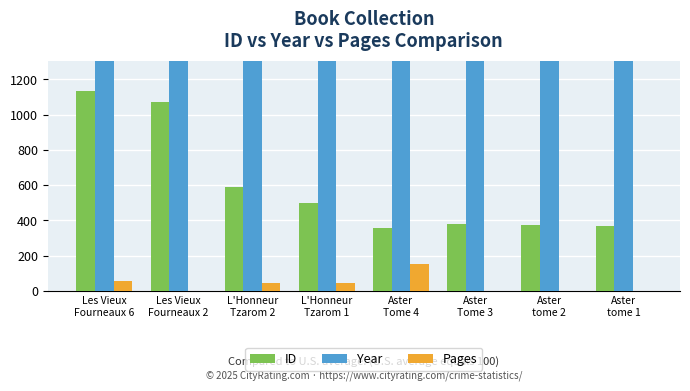

How many values in the ID series exceed 500?

3